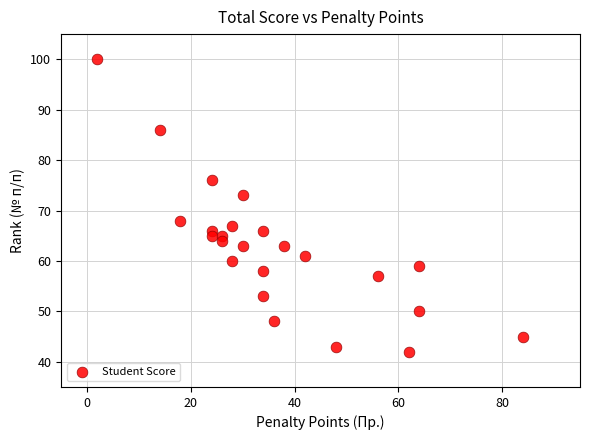

What is the range of Y values (max minus min)?

58